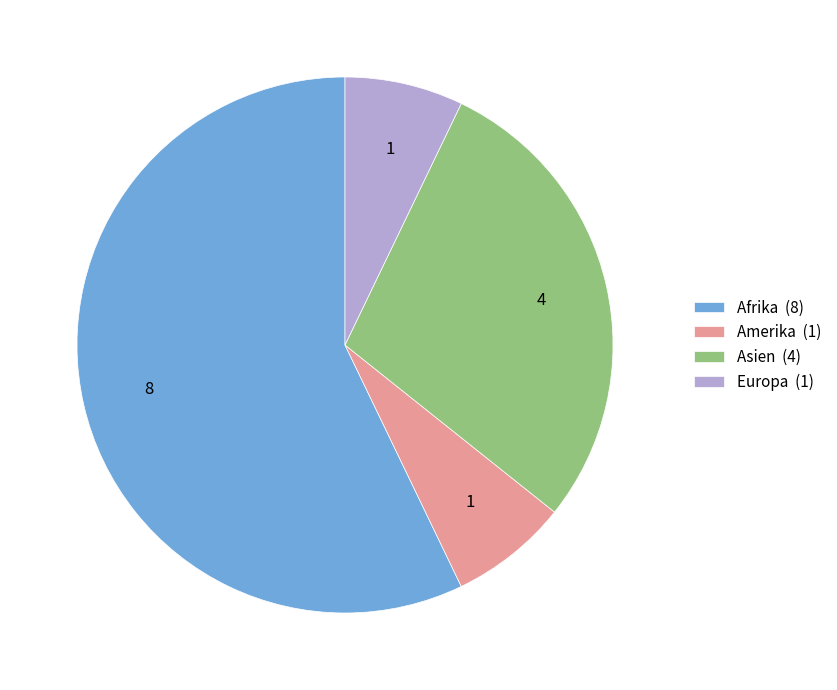

Is it true that Europa (1) is 7% of the pie?

True